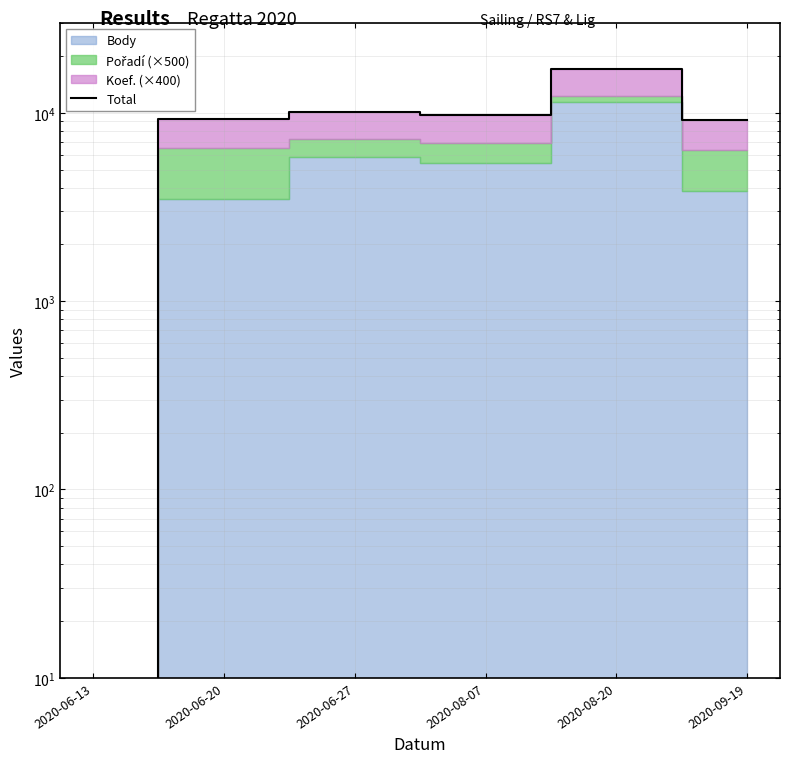

What is the maximum value shown in the chart?

17153